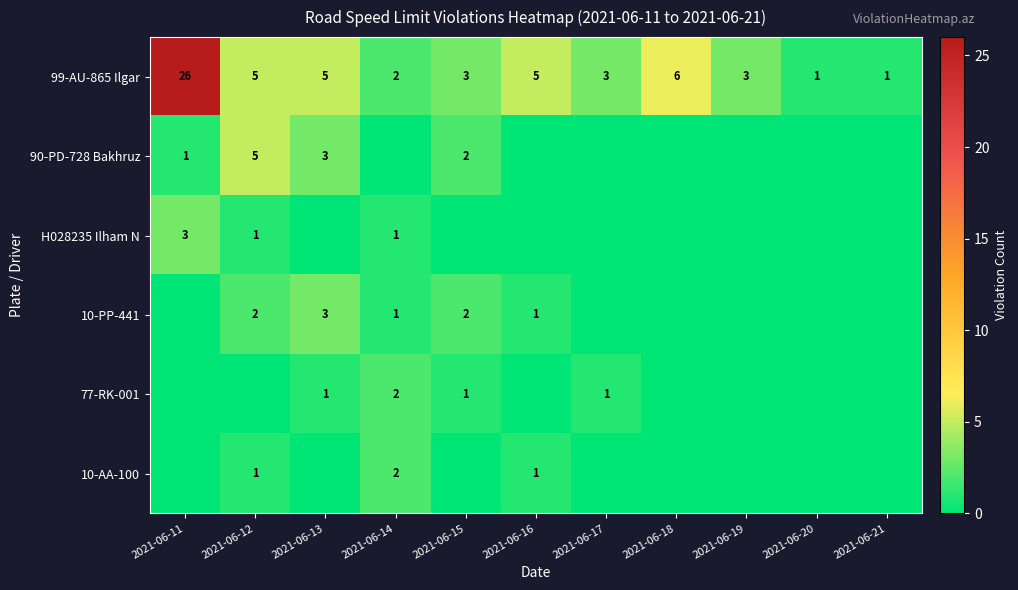

How many distinct data groups are displayed?

6